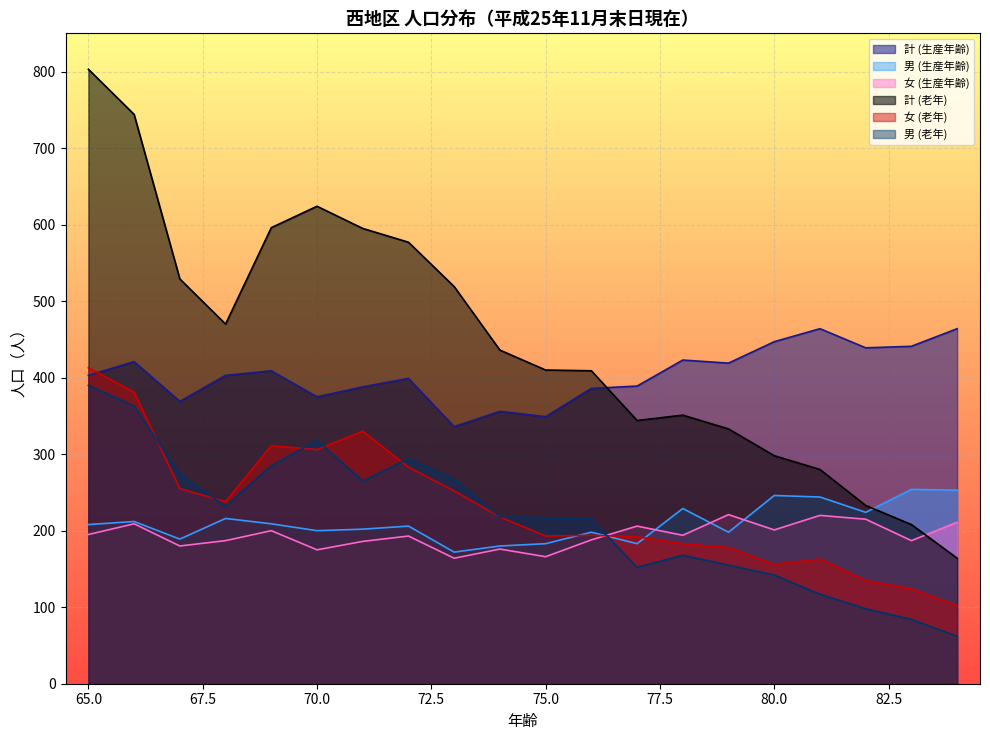

What is the value of the 男 (生産年齢) point at the 3rd from the left?

189